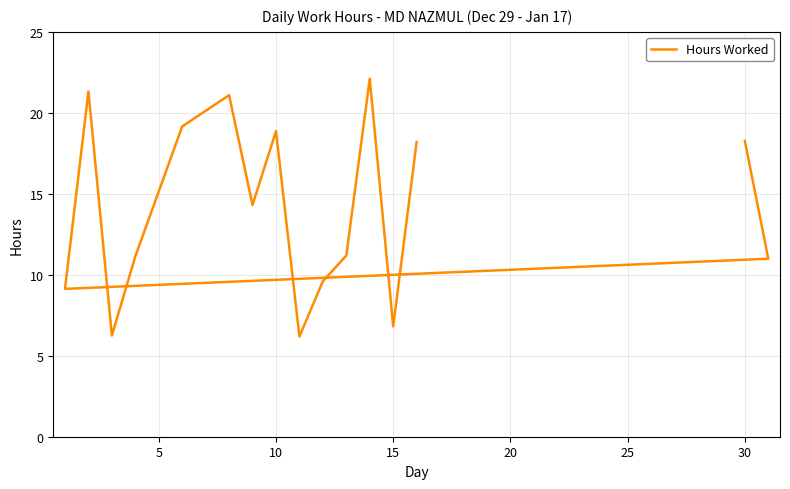

How many lines are shown in the chart?

1